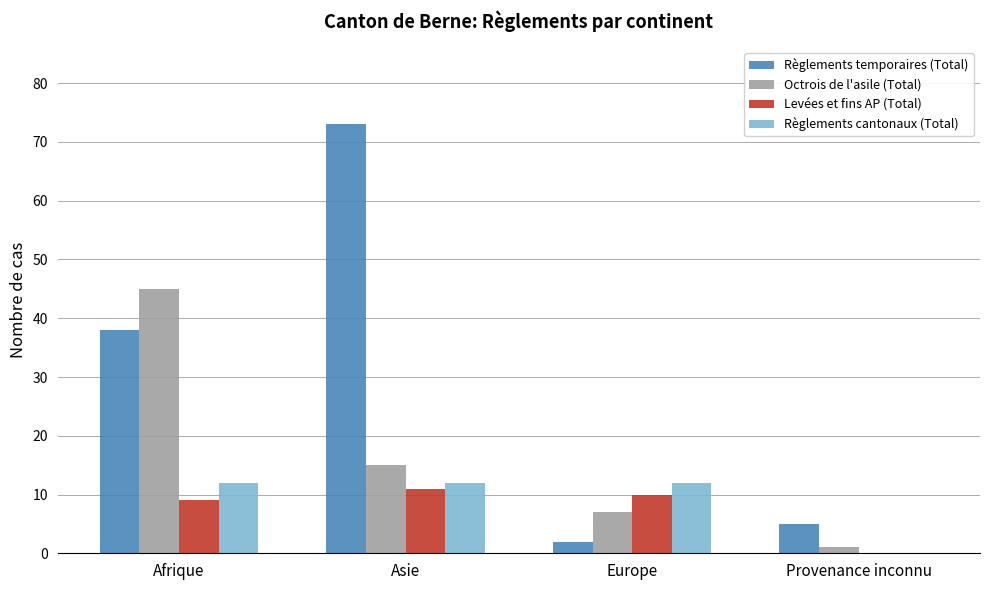

How many series are shown in this chart?

4